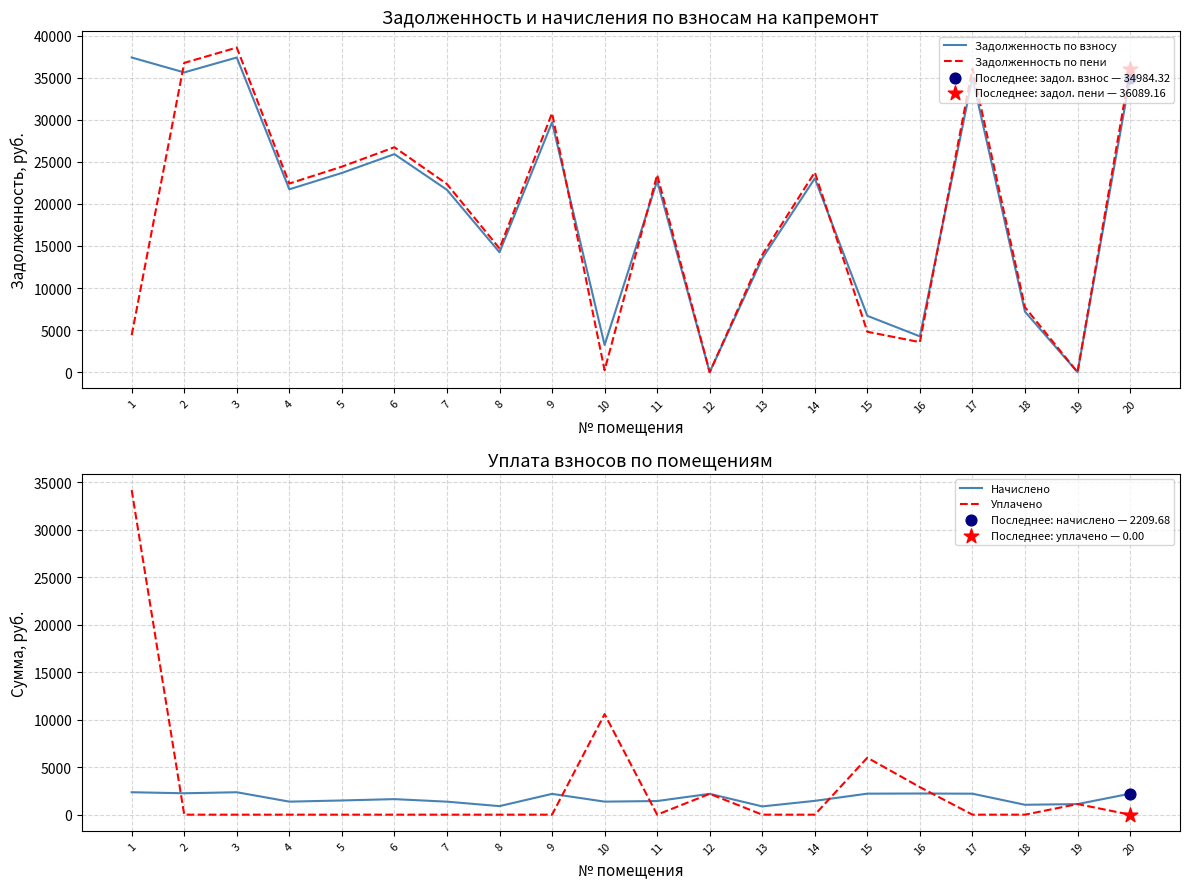

What are all the series names shown in the legend?

Задолженность по взносу, Задолженность по пени, Начислено, Уплачено